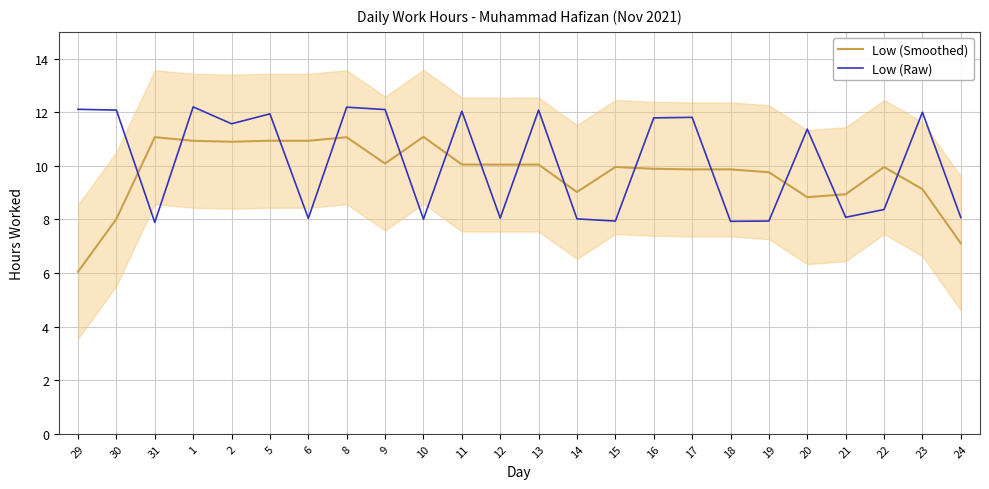

At which label does Low (Raw) reach its peak?

1